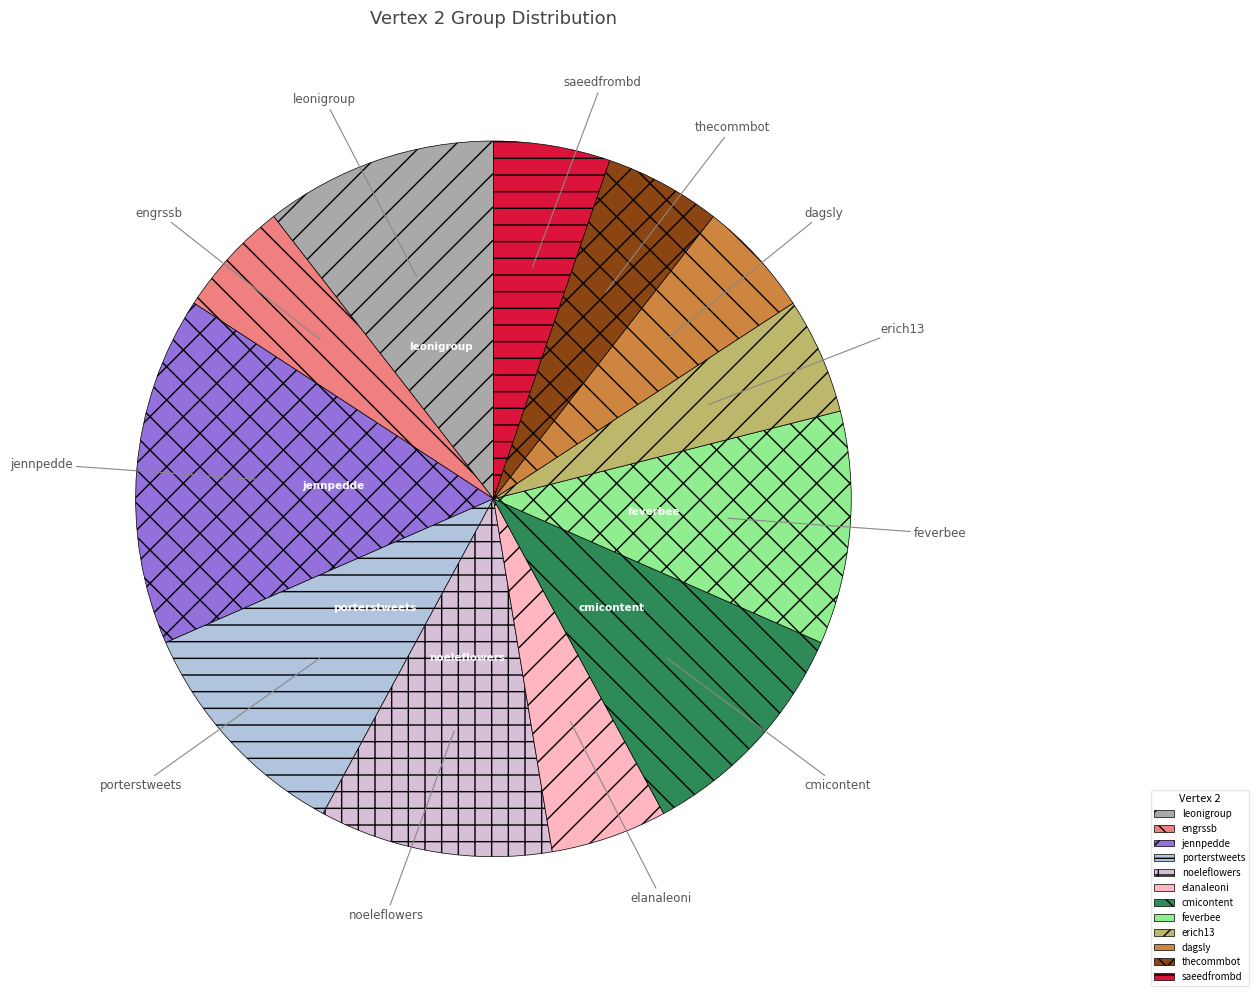

Between engrssb and noeleflowers, which is larger?

noeleflowers